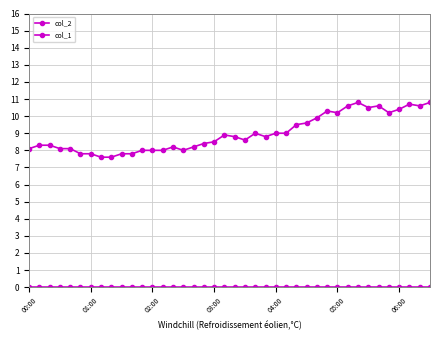

Which category has the lowest value across all series?

00:00